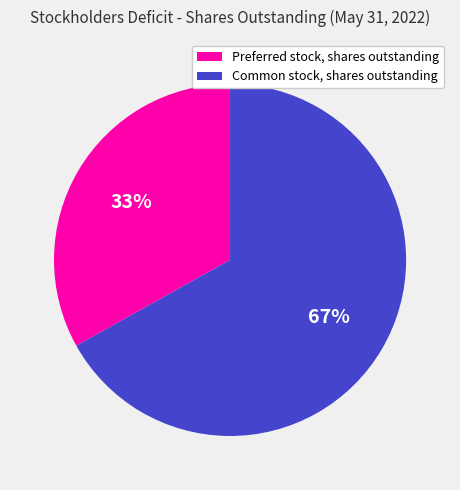

Rank the categories by value from lowest to highest.

Preferred stock, shares outstanding, Common stock, shares outstanding